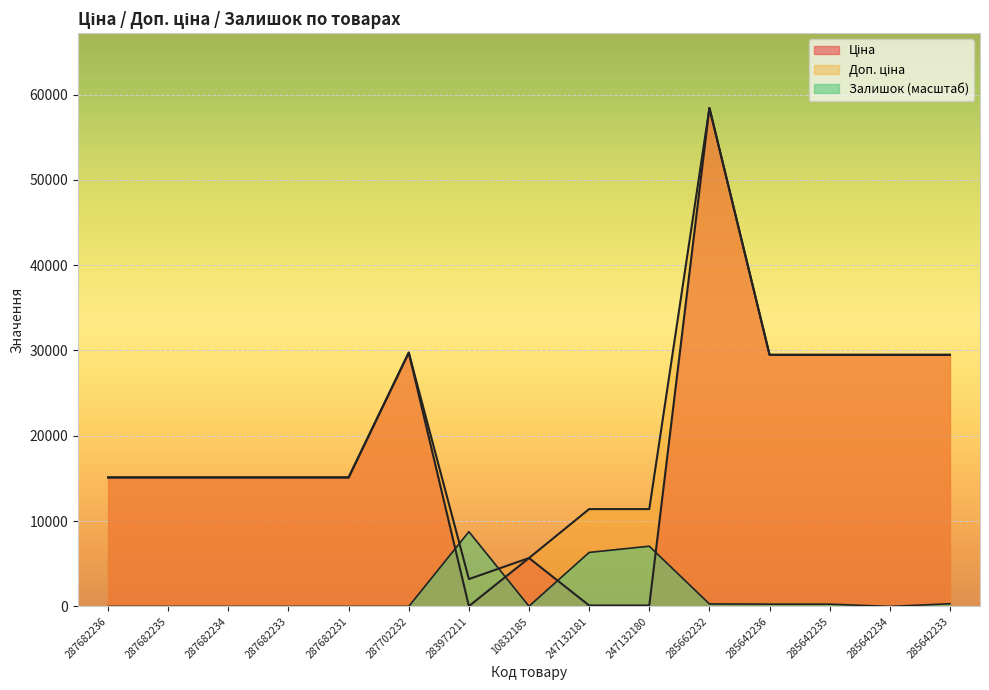

True or false: Доп. ціна and Залишок cross at least once.

True